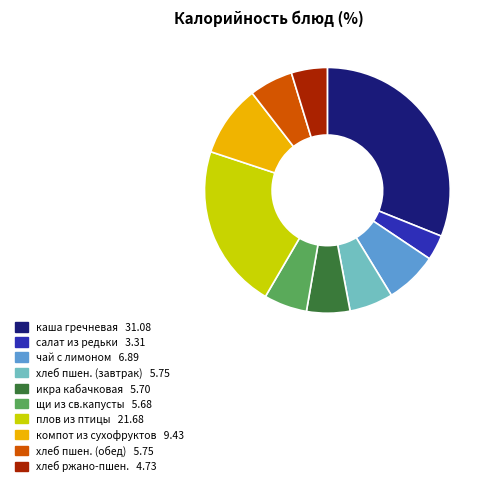

Does any single category account for the majority?

No